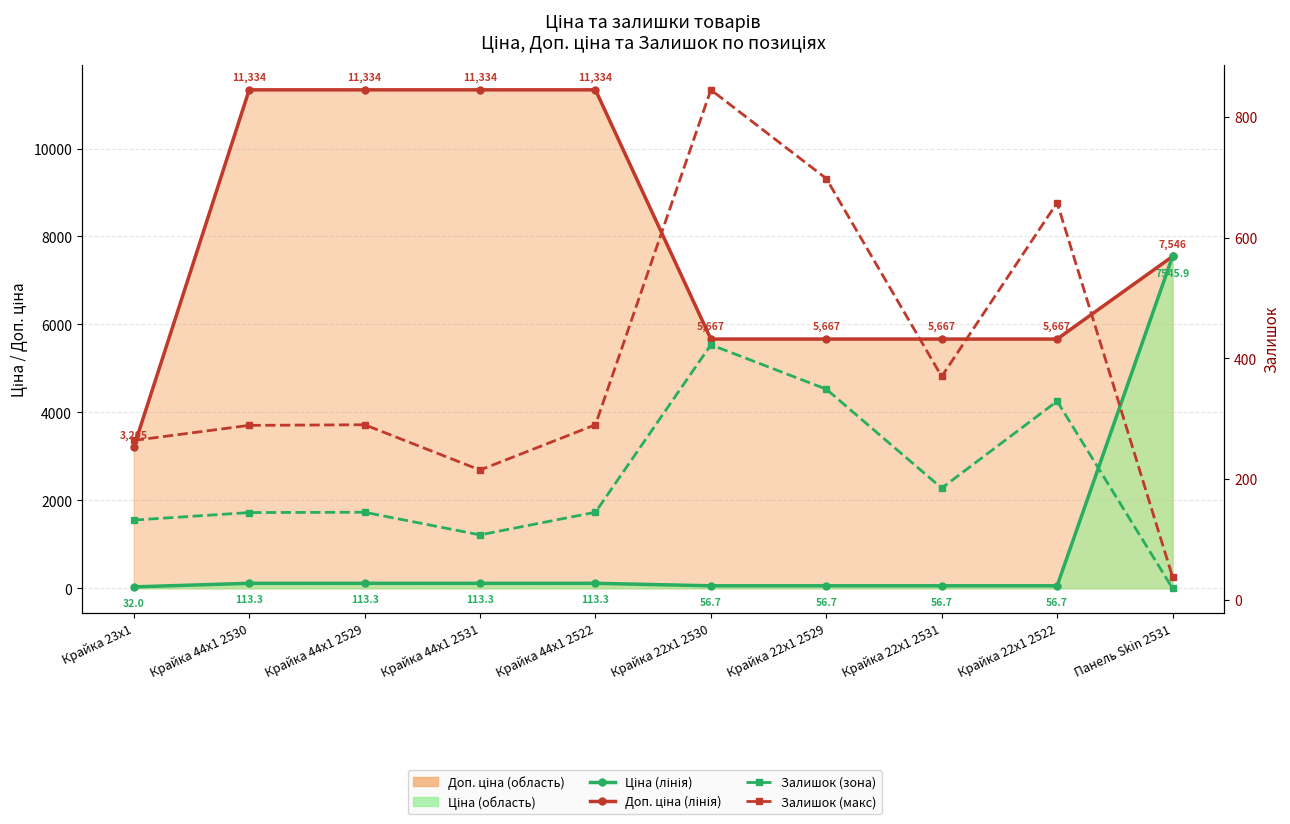

Reading left to right, transcribe all the data shown in this chart.

Доп. ціна (лінія): 3205.0	11334.0	11334.0	11334.0	11334.0	5667.0	5667.0	5667.0	5667.0	7545.9
Ціна (лінія): 32.0	113.3	113.3	113.3	113.3	56.7	56.7	56.7	56.7	7545.9
Залишок (макс): 264.0	289.0	290.0	215.0	290.0	845.0	698.0	370.0	658.0	38.0
Залишок (зона): 132.0	144.5	145.0	107.5	145.0	422.5	349.0	185.0	329.0	19.0